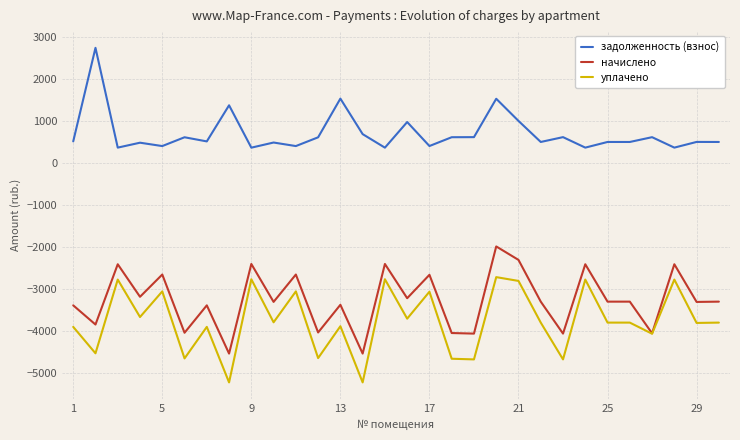

What is the maximum value shown in the chart?

2737.4